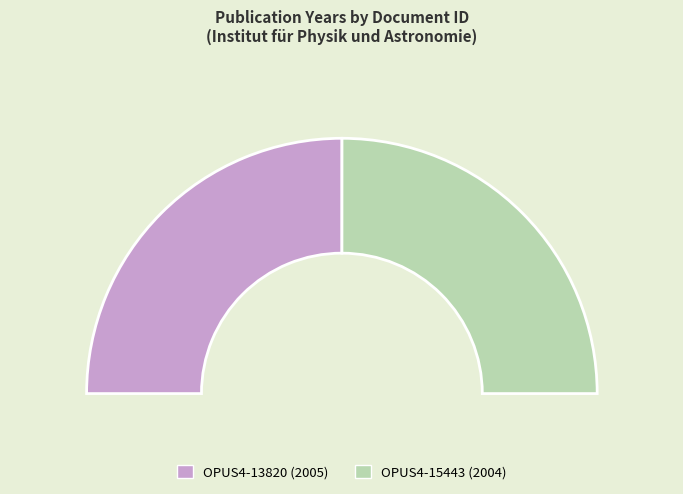

What percentage is the OPUS4-13820 slice, to the nearest percent?

50%